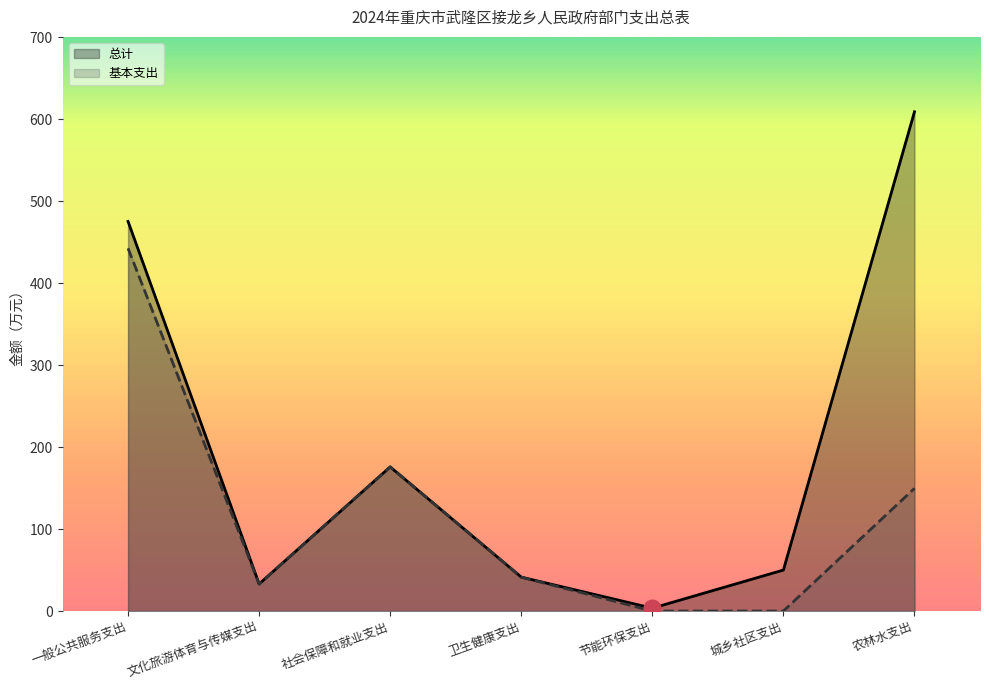

At how many categories does at least one series exceed 210?

2